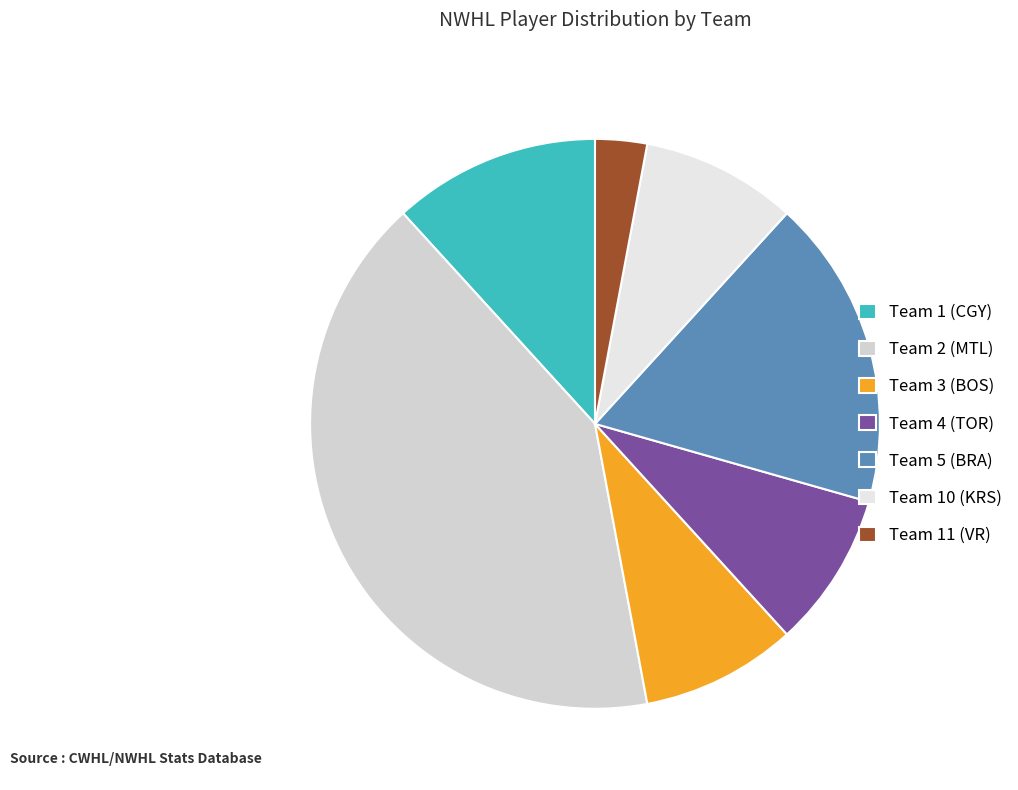

How much of the chart is everything except Team 10 (KRS)?

91.2%